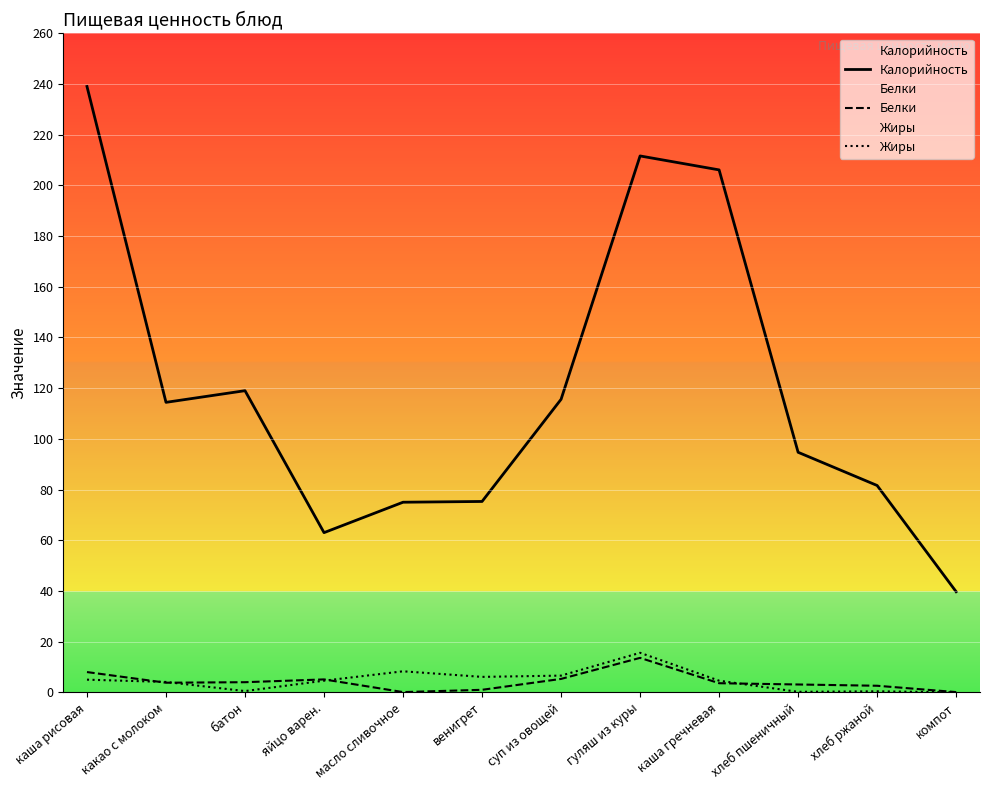

Is this an area chart (filled region under the line)?

No